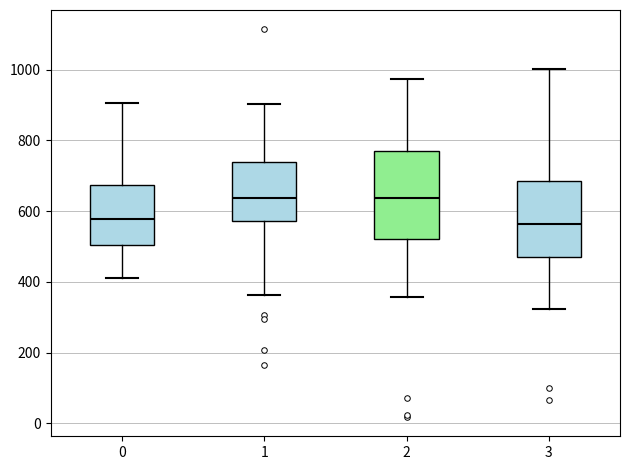

Reading left to right, transcribe this box plot: for each box, give where its median line is, the range the box spans, and where its two whiskers end, as read against the y-axis. The values are not printed on the chart, so give them approximately, as read against the axis.

0: median 580, box 500 to 680, whiskers 420 to 900
1: median 640, box 580 to 740, whiskers 360 to 900
2: median 640, box 520 to 780, whiskers 360 to 980
3: median 560, box 460 to 680, whiskers 320 to 1000